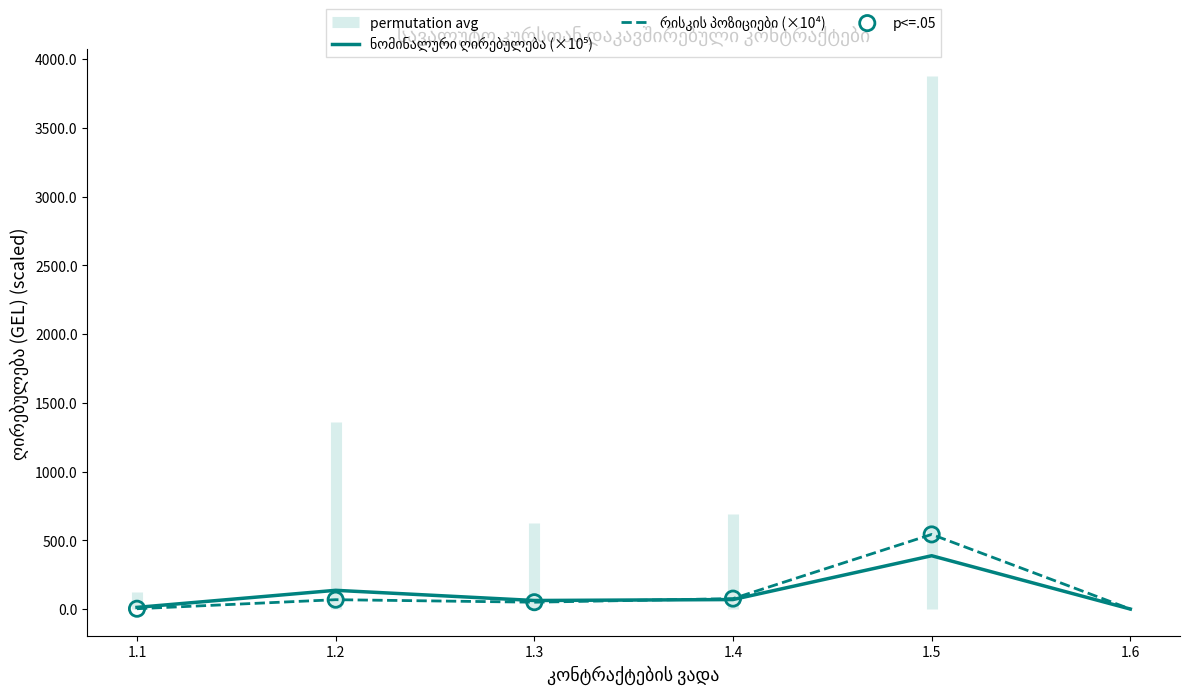

At which category is the sum across all series the highest?

1.5